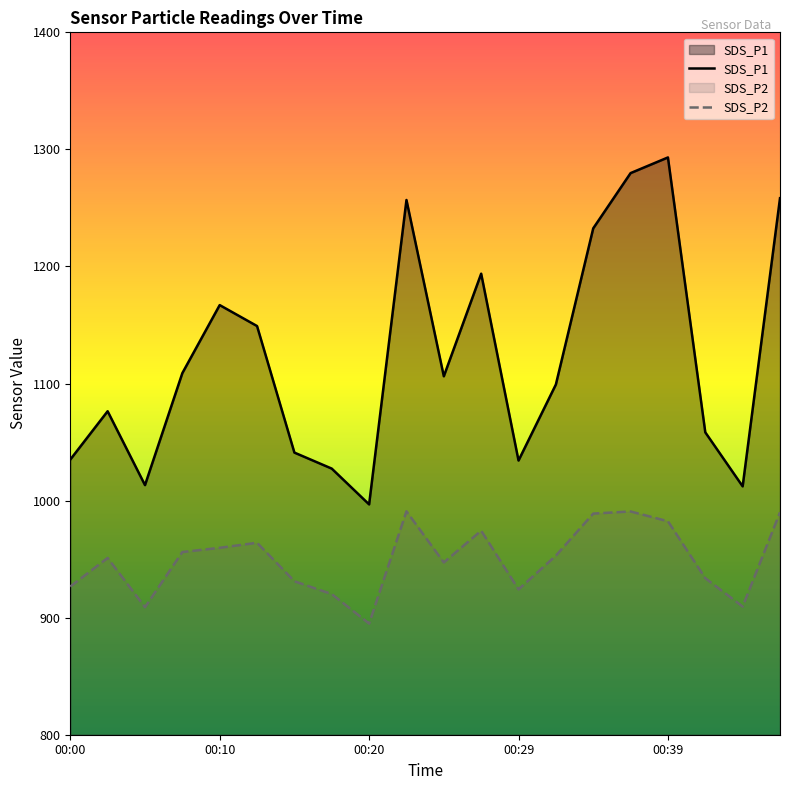

True or false: SDS_P1 and SDS_P2 cross at least once.

False